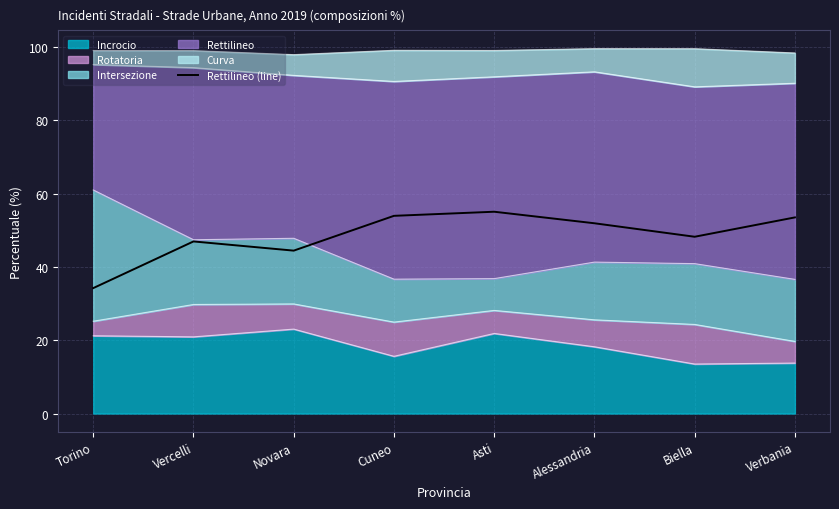

How many data points are above 51?

4